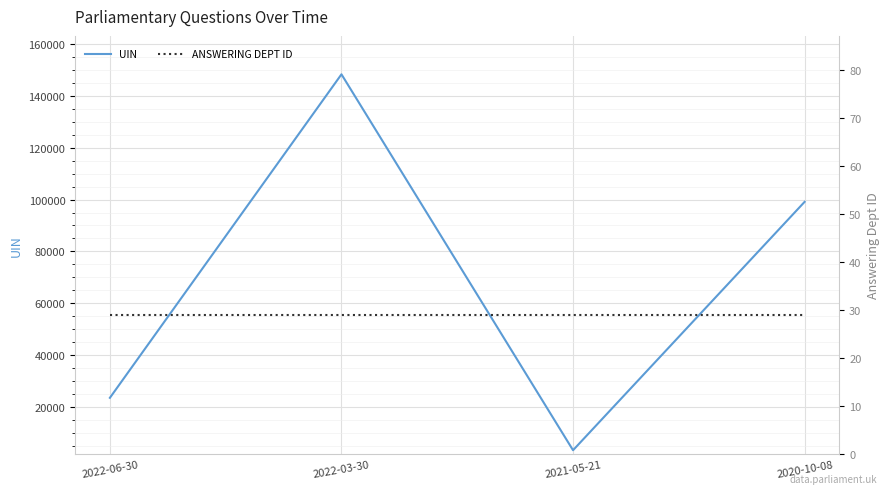

At which category is the sum across all series the highest?

2022-03-30